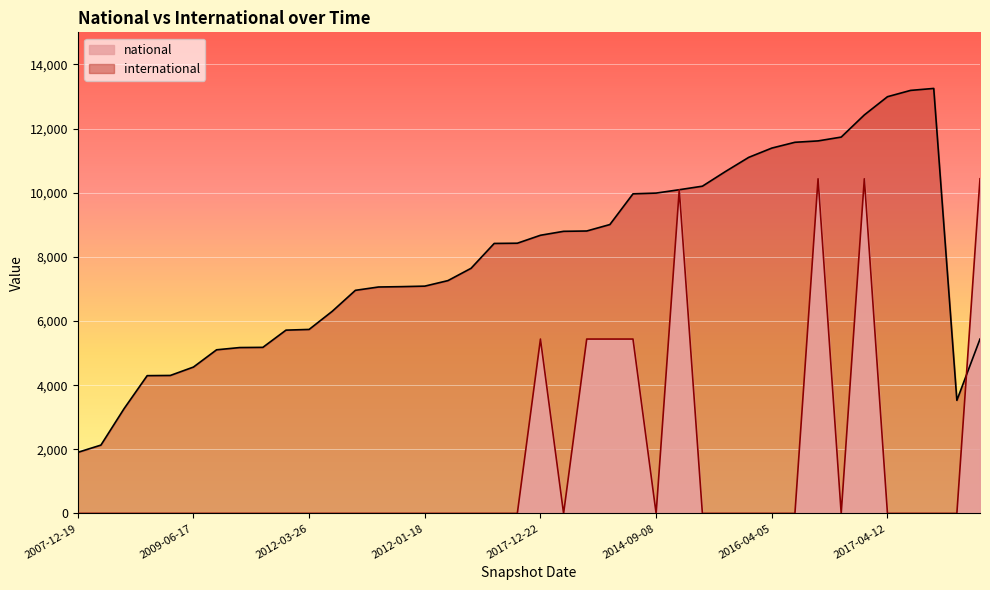

What is the lowest value of the international series?

1904